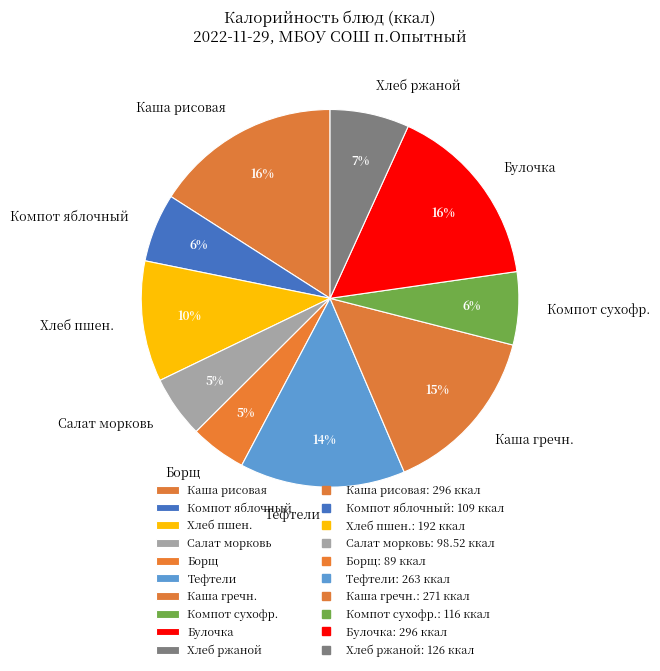

To the nearest percent, what is the difference between the largest and smallest slice percentages?

11%